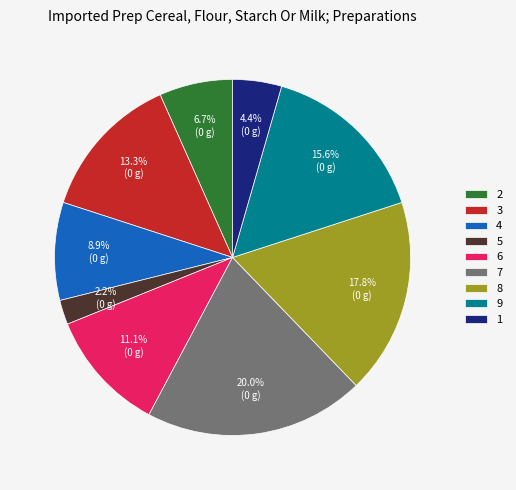

Which has a higher value, 5 or 4?

4